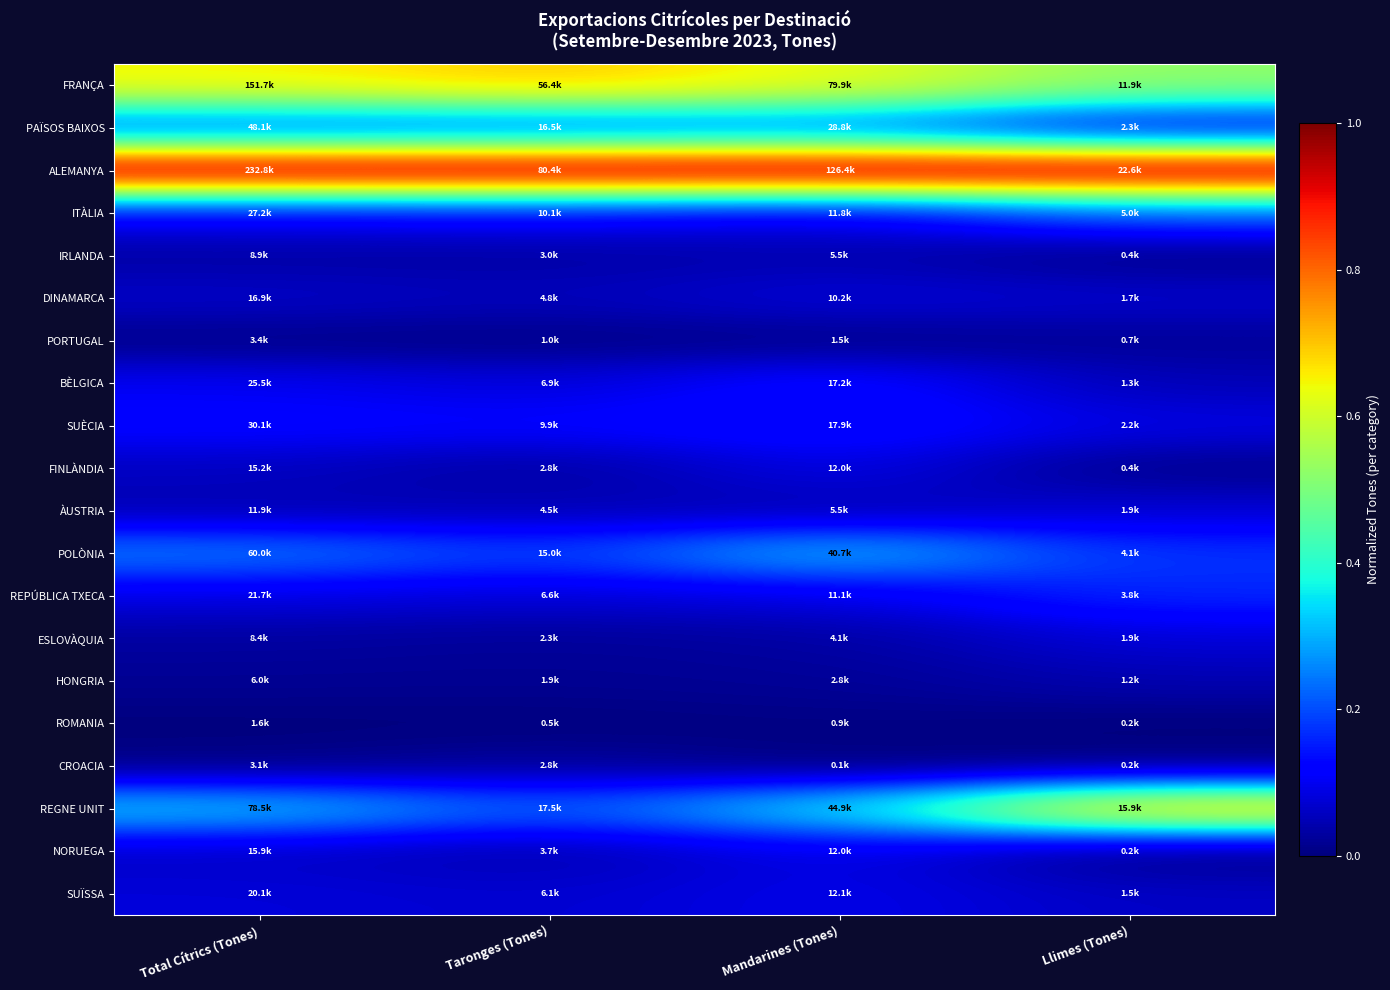

What is the total value across all series at Llimes (Tones)?

3.4